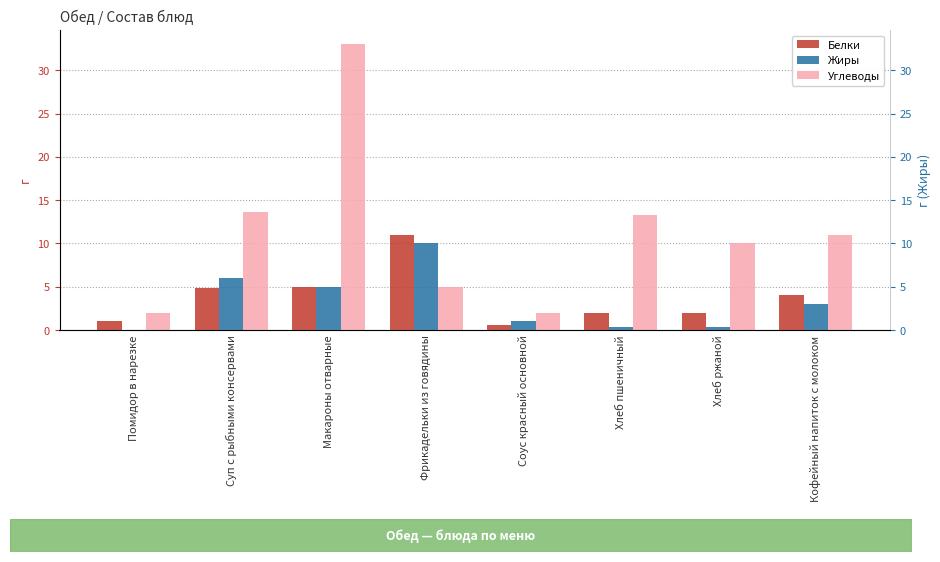

List the series in order of their peak value, lowest first.

Жиры, Белки, Углеводы